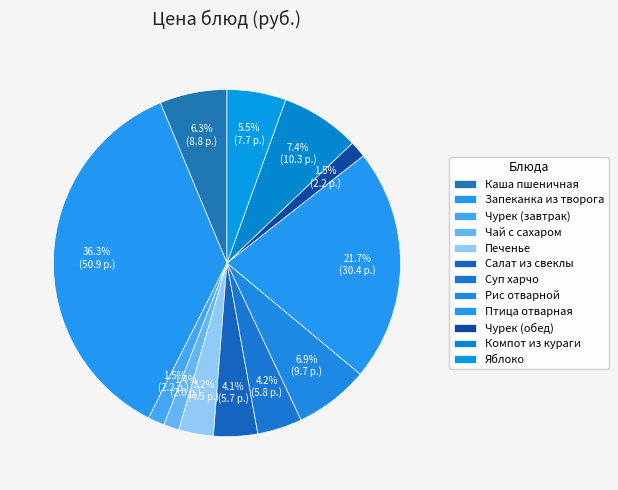

How many slices are in this pie chart?

12